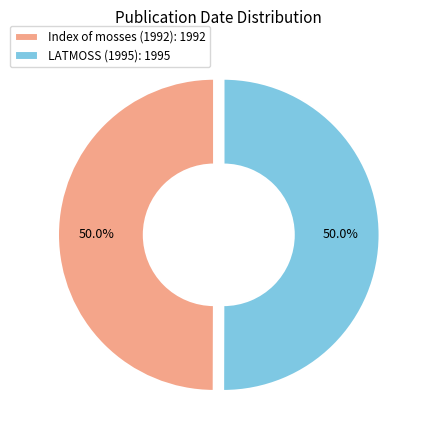

How many slices are in this pie chart?

2